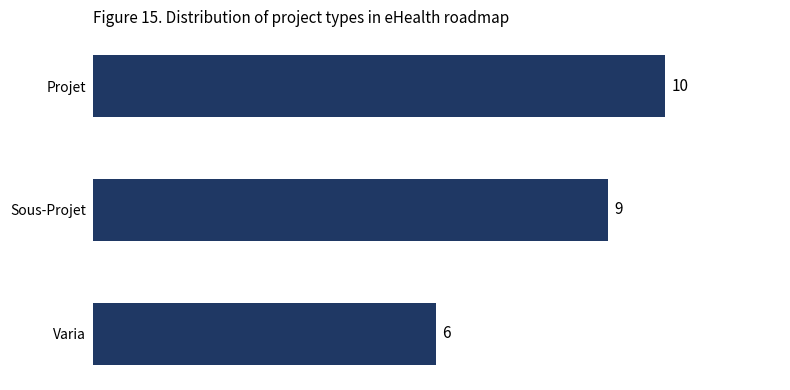

Which category has the lowest value across all series?

Varia